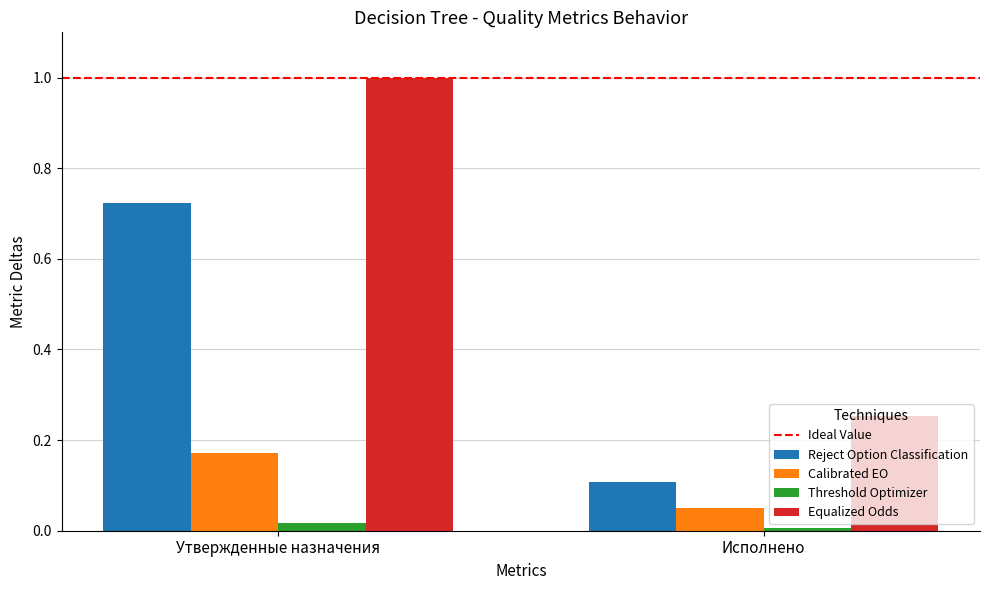

List the series in order of their peak value, highest first.

Equalized Odds, Reject Option Classification, Calibrated EO, Threshold Optimizer